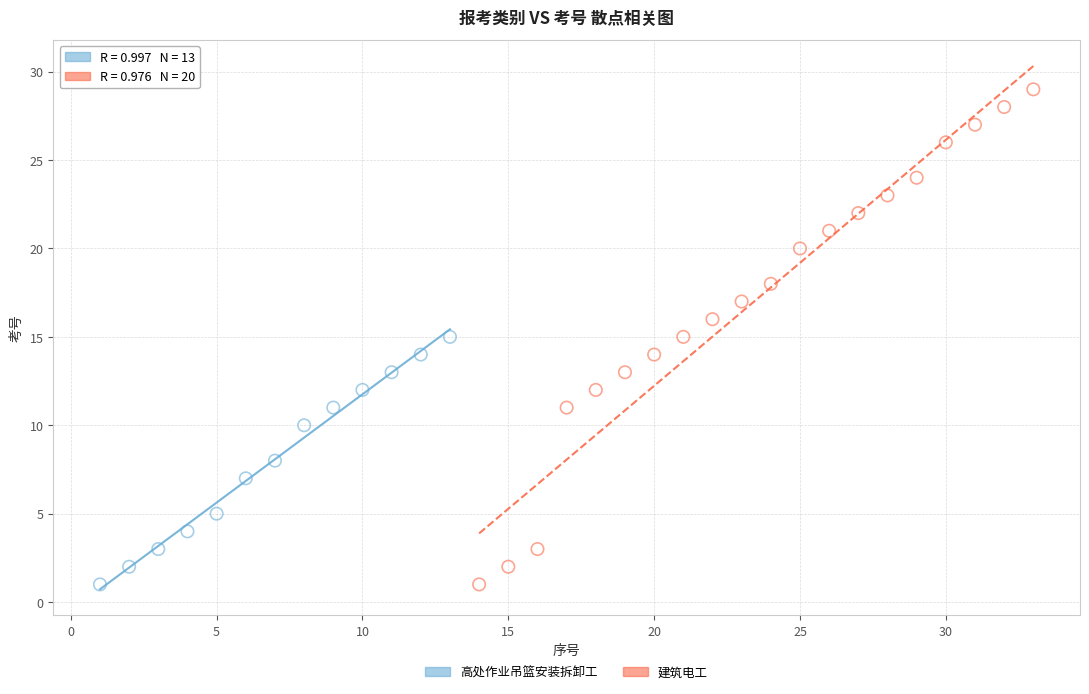

Which series has the widest spread of Y values?

建筑电工